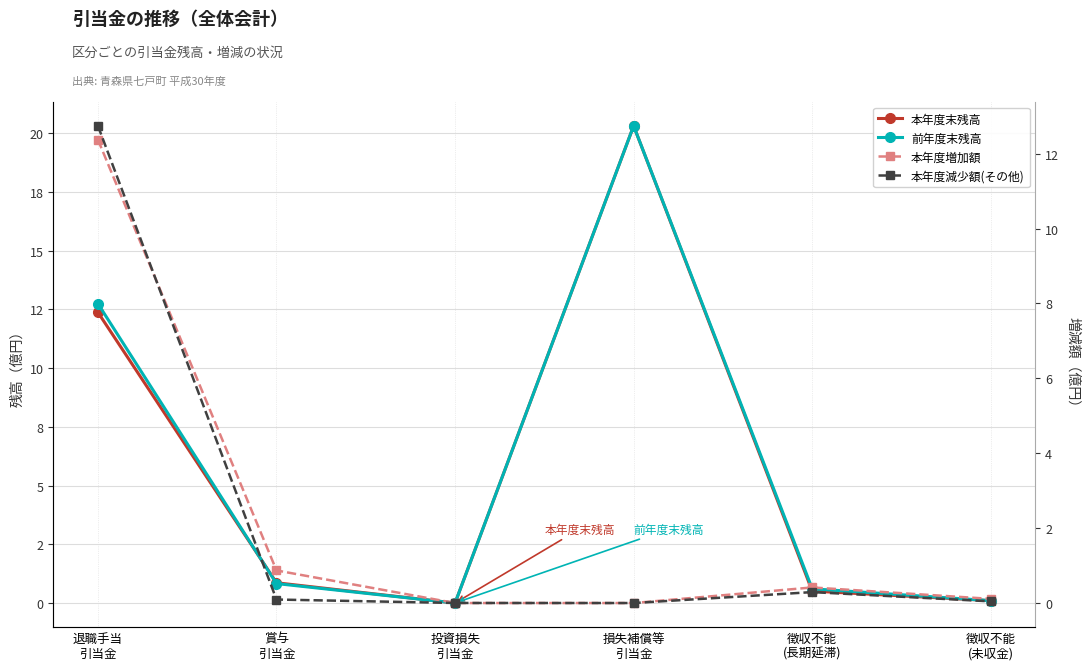

Reading left to right, extract all data points from this chart.

本年度末残高: 12.4	0.9	0.0	20.3	0.5	0.1
前年度末残高: 12.7	0.8	0.0	20.3	0.6	0.1
本年度増加額: 12.4	0.9	0.0	0.0	0.4	0.1
本年度減少額(その他): 12.7	0.1	0.0	0.0	0.3	0.0